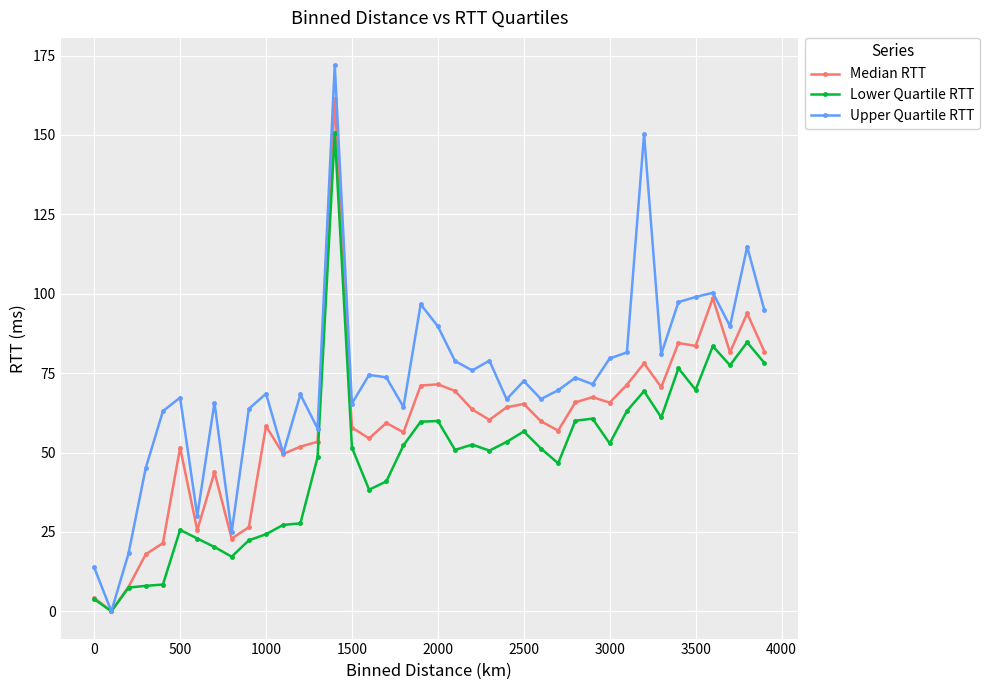

List the series in order of their overall mean, lowest first.

Lower Quartile RTT, Median RTT, Upper Quartile RTT